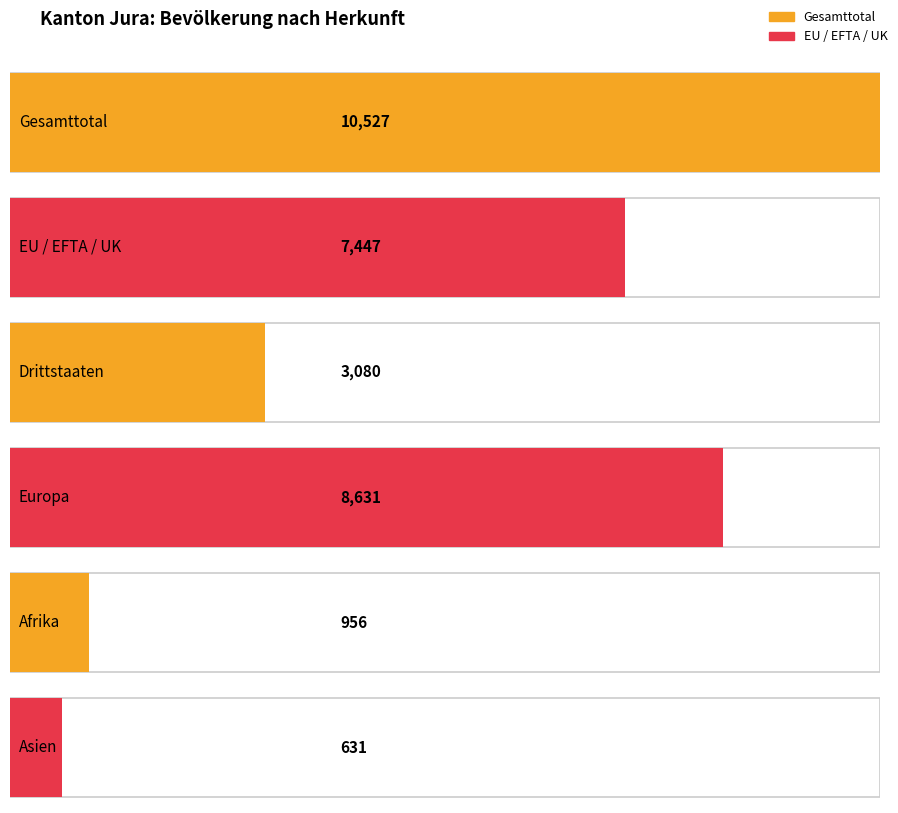

The EU / EFTA / UK series shows 290 at 6-15 Jahre. True or false?

False